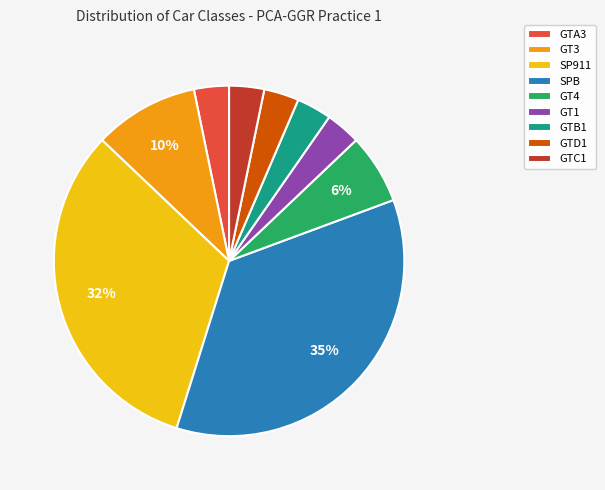

Which category has the biggest portion of the pie?

SPB